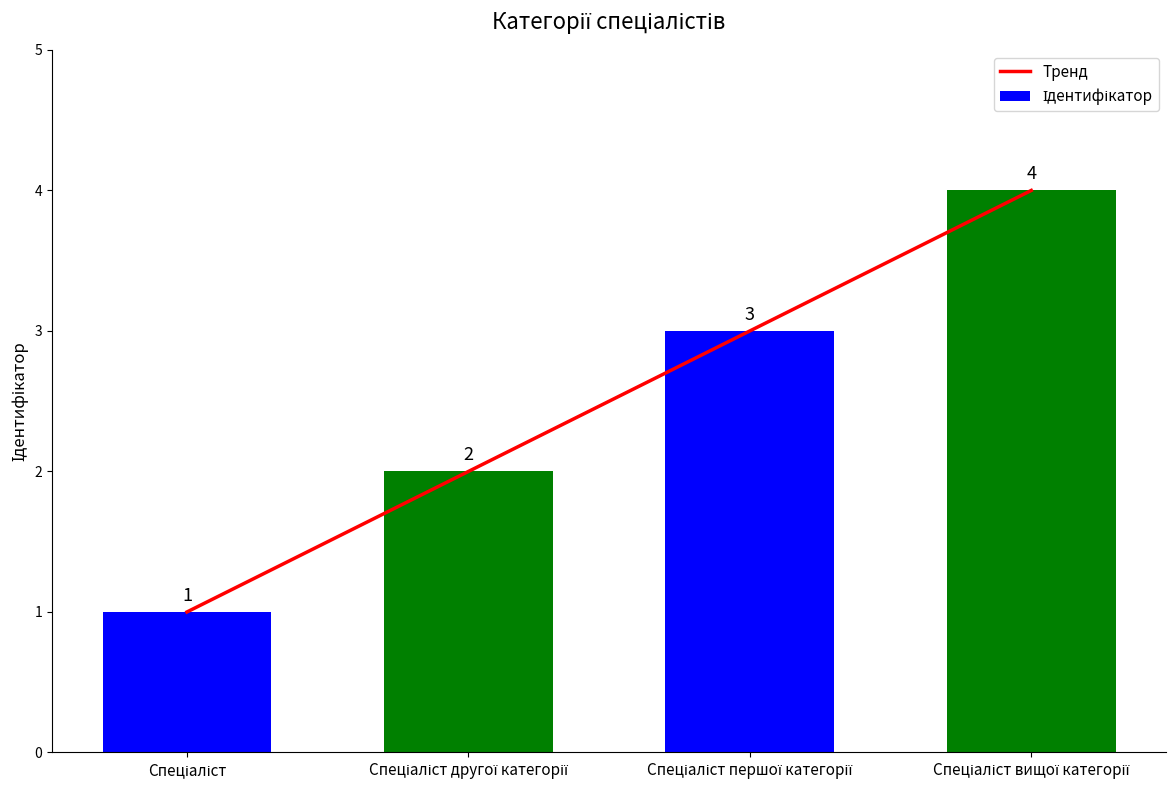

The Тренд series shows 1 at Спеціаліст. True or false?

True